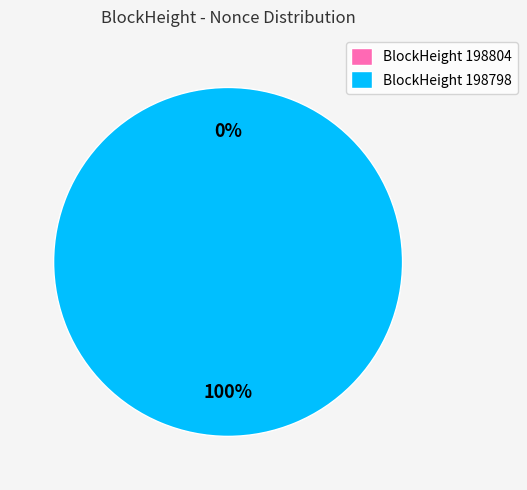

Is 198798 the majority of the pie?

Yes